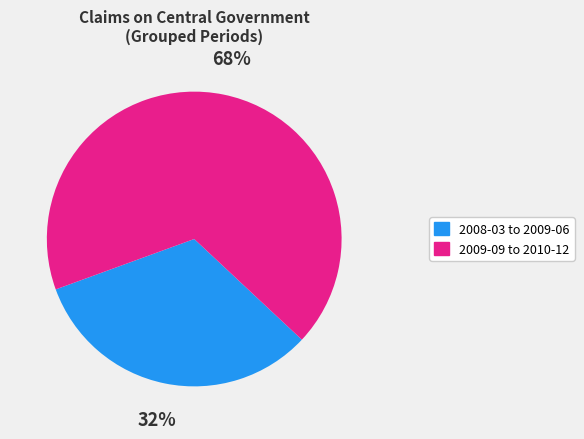

Do 2008-03 to 2009-06 and 2009-09 to 2010-12 together represent more than half of the pie?

Yes